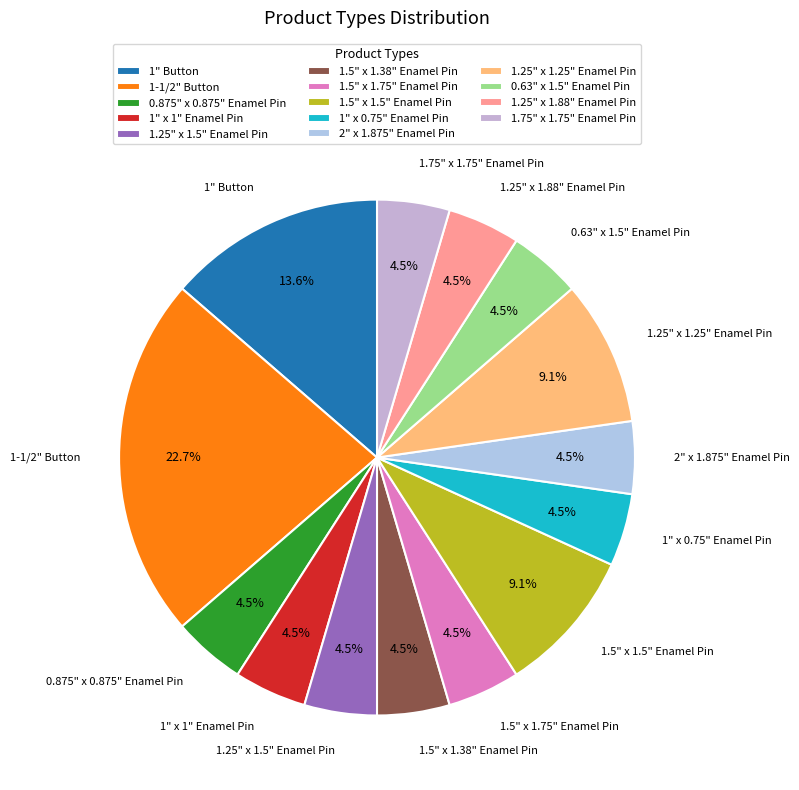

How many segments does this pie chart have?

14